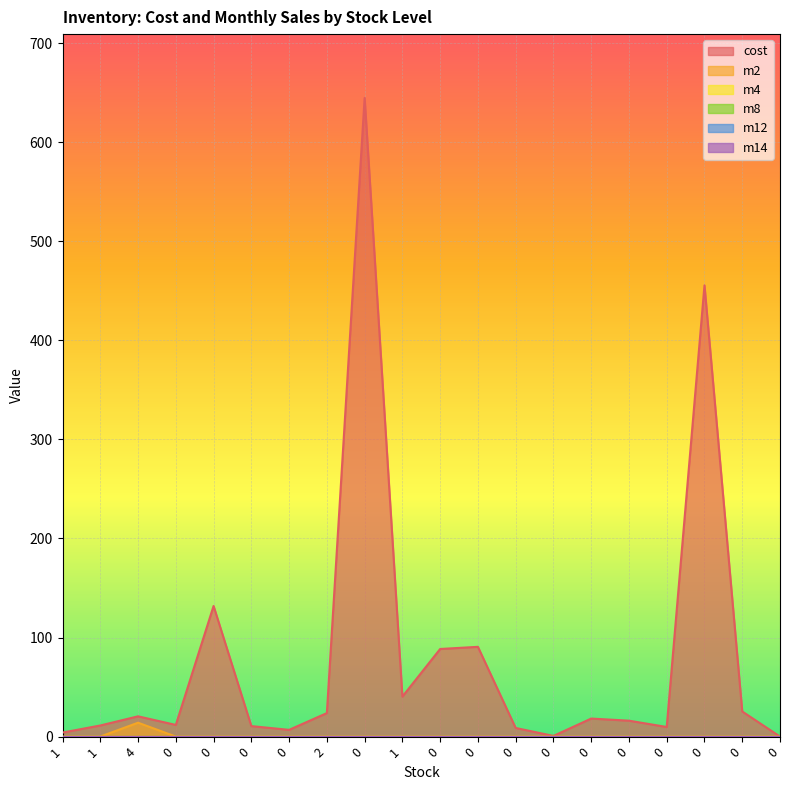

How many categories are shown in the chart?

20